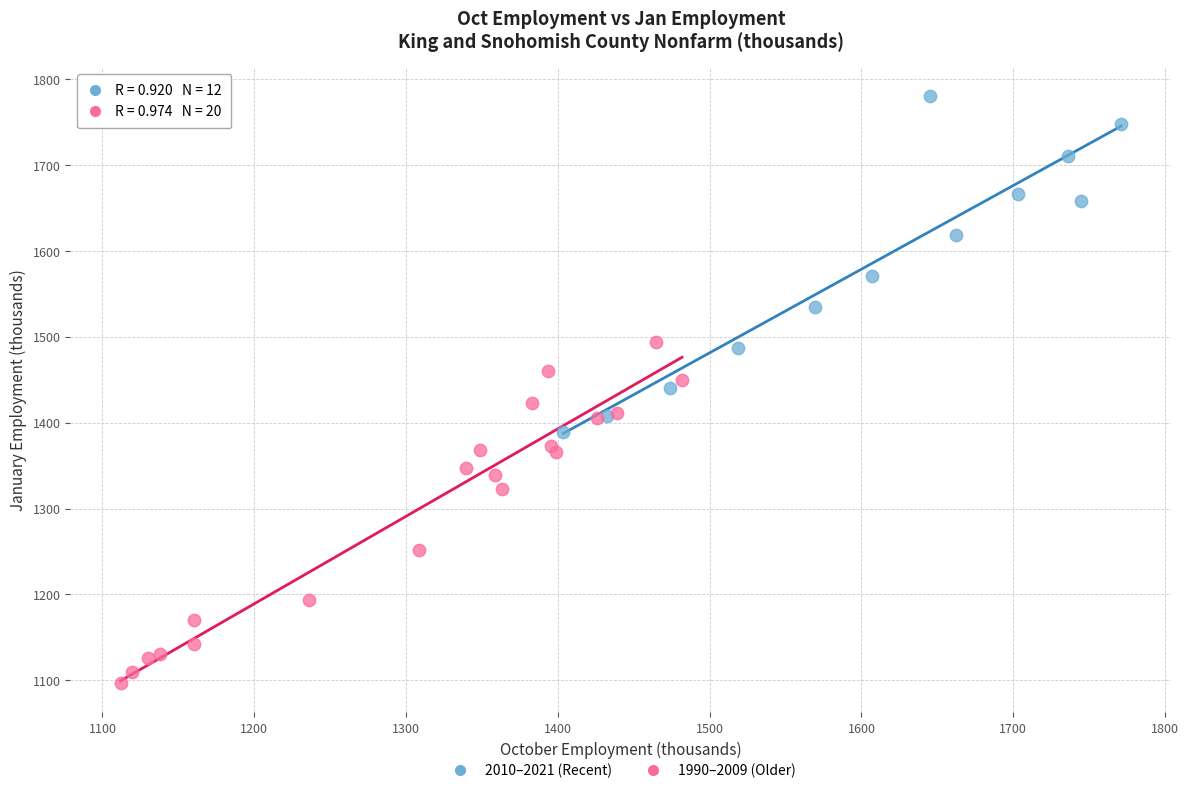

Which series contains the highest Y value?

2010–2021 (Recent)